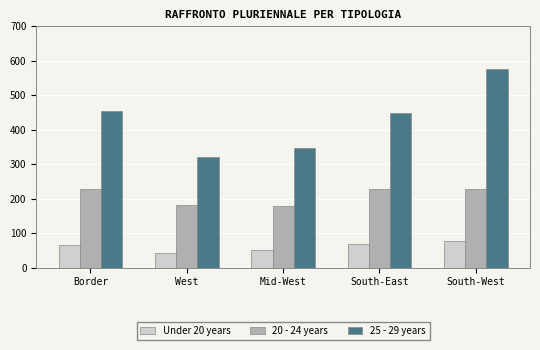

What is the minimum value for Under 20 years?

41